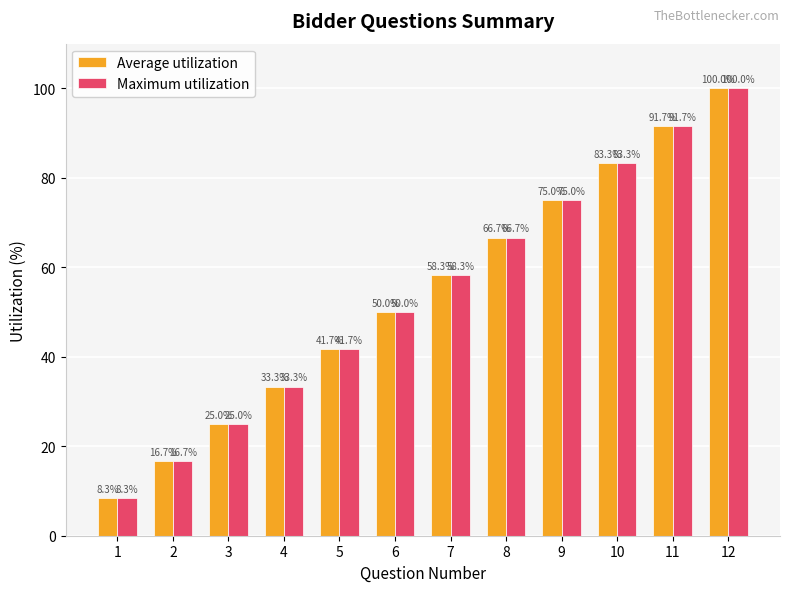

What is the value of the Maximum utilization bar at the 10th from the left?

83.3